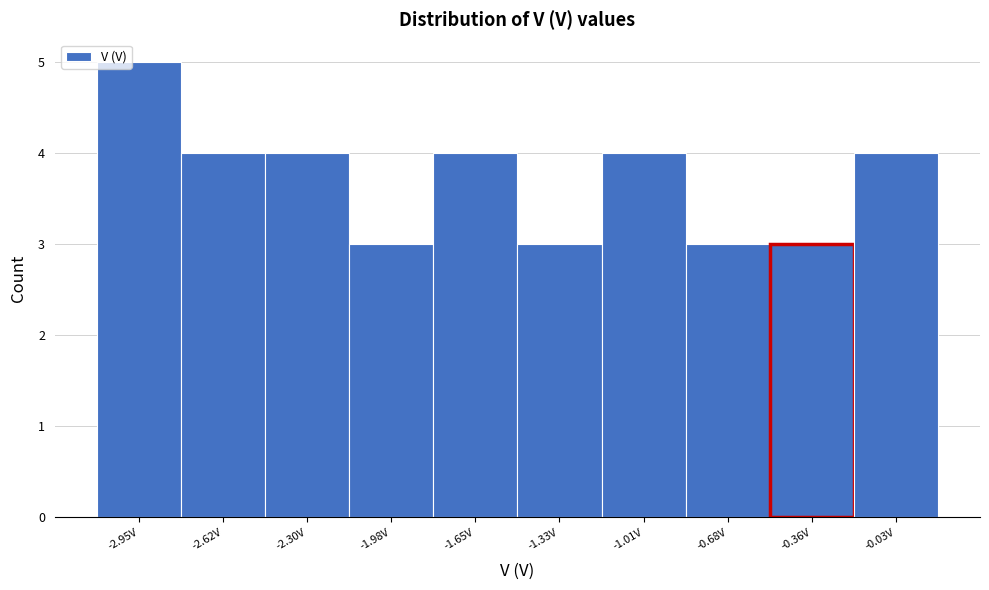

Reading left to right, transcribe all the data shown in this chart.

-2.95V=5	-2.62V=4	-2.30V=4	-1.98V=3	-1.65V=4	-1.33V=3	-1.01V=4	-0.68V=3	-0.36V=3	-0.03V=4